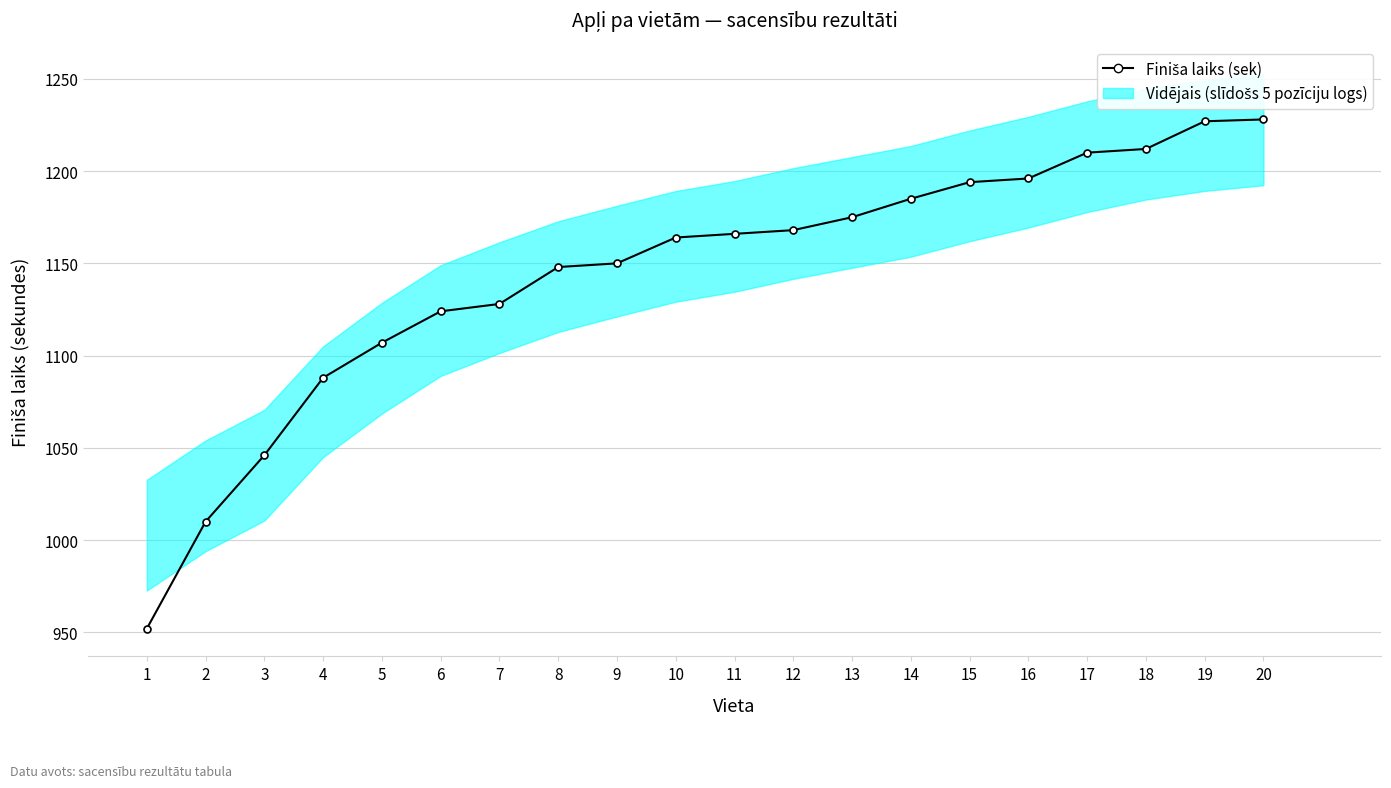

How many lines are shown in the chart?

1